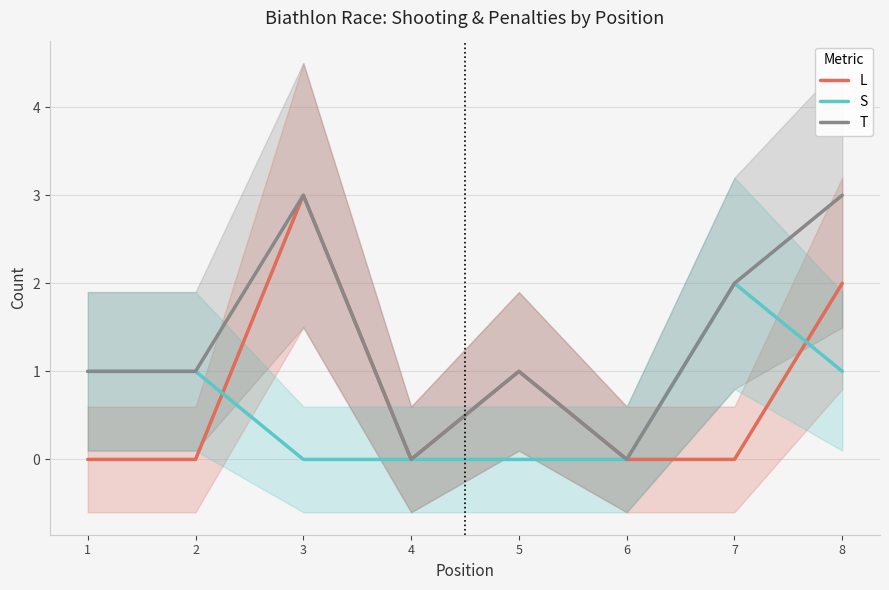

Count the L values in the range 0 to 2.

7